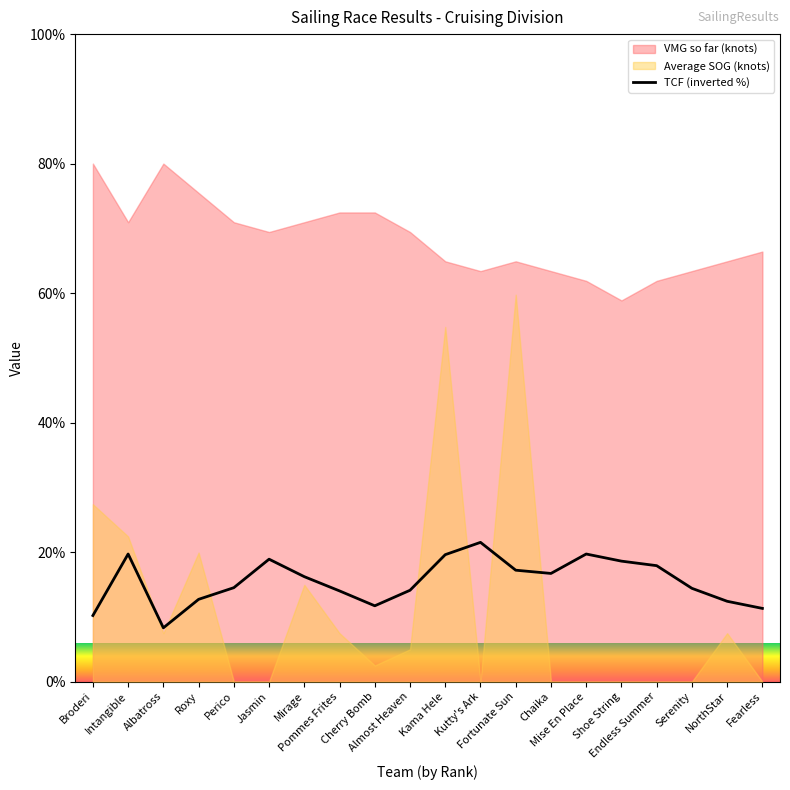

Where is the first local minimum?

Albatross